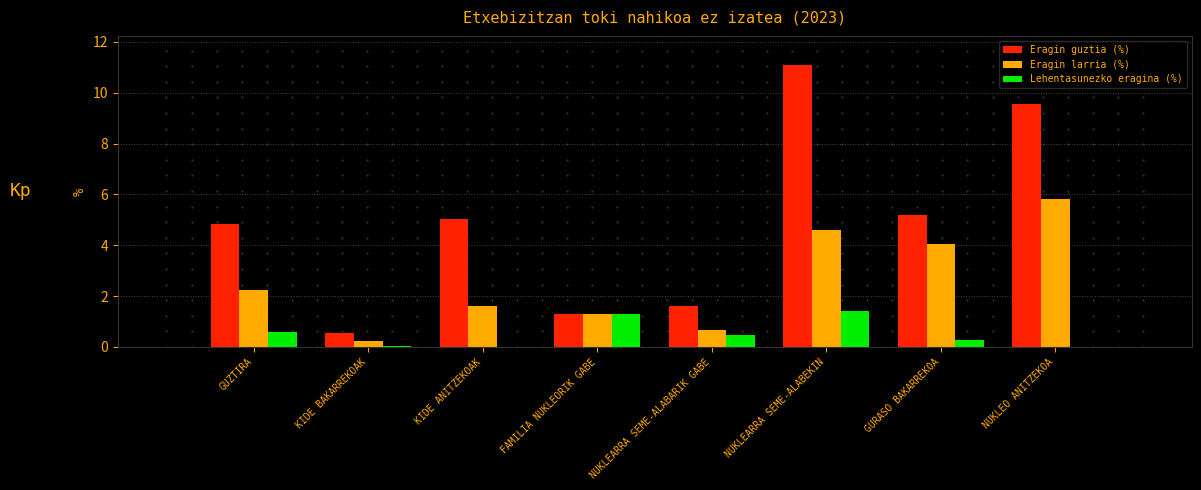

What is the sum of the Eragin larria (%) values at NUKLEO ANITZEKOA and FAMILIA NUKLEORIK GABE?

7.1